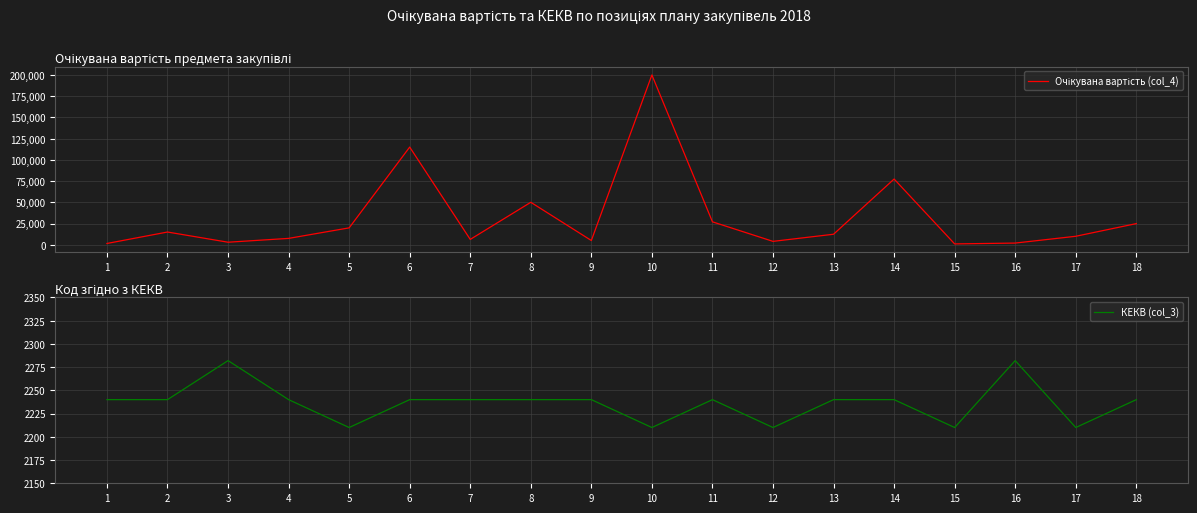

Count the number of categories in the chart.

18